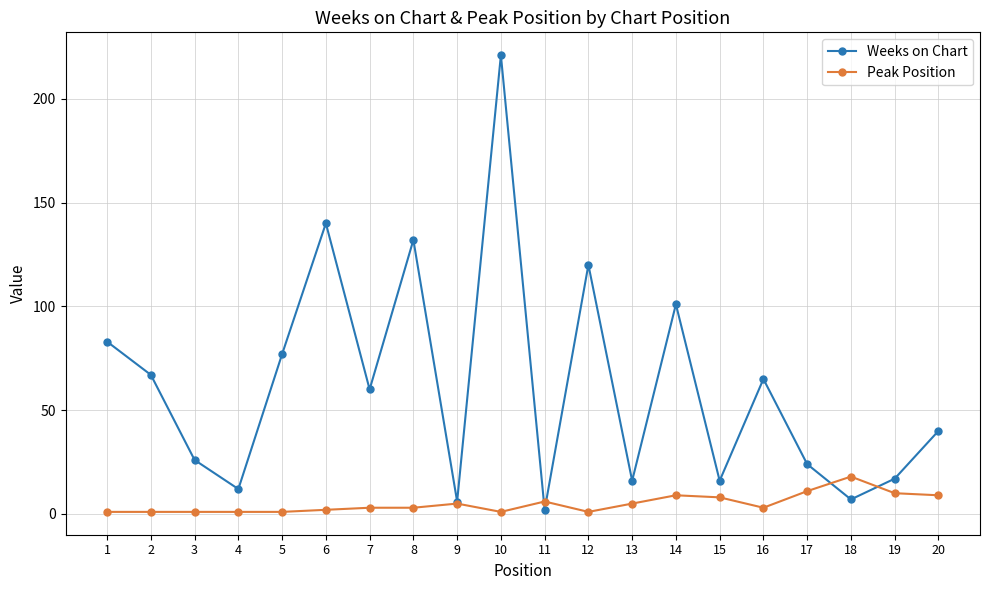

The value of Weeks on Chart at 20 is 40. True or false?

True